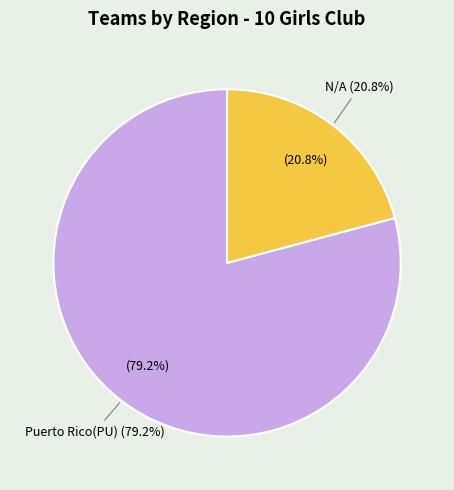

What is the smallest slice in the pie chart?

N/A